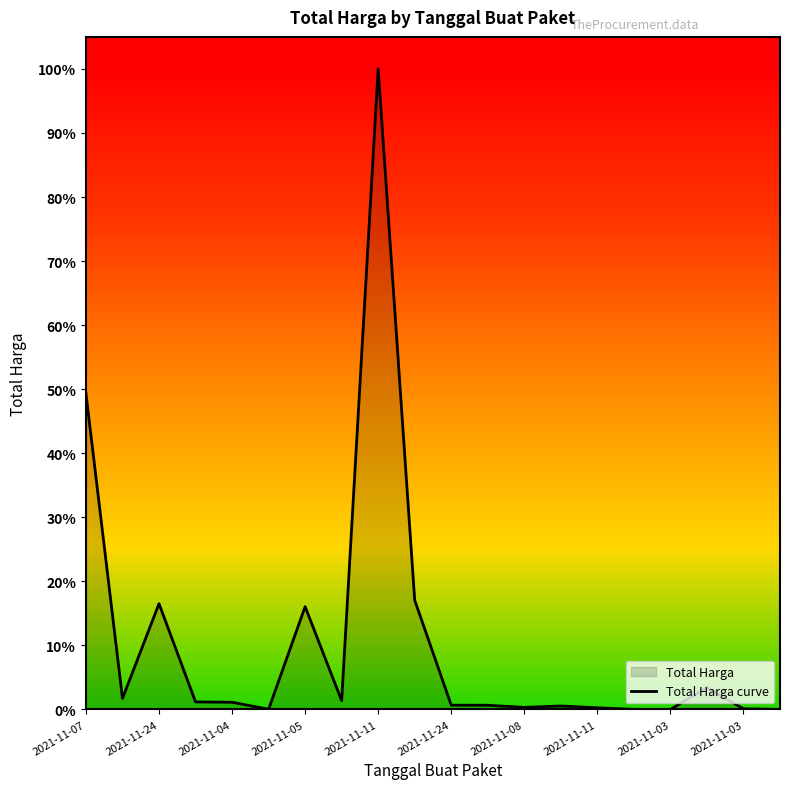

How many lines are shown in the chart?

1